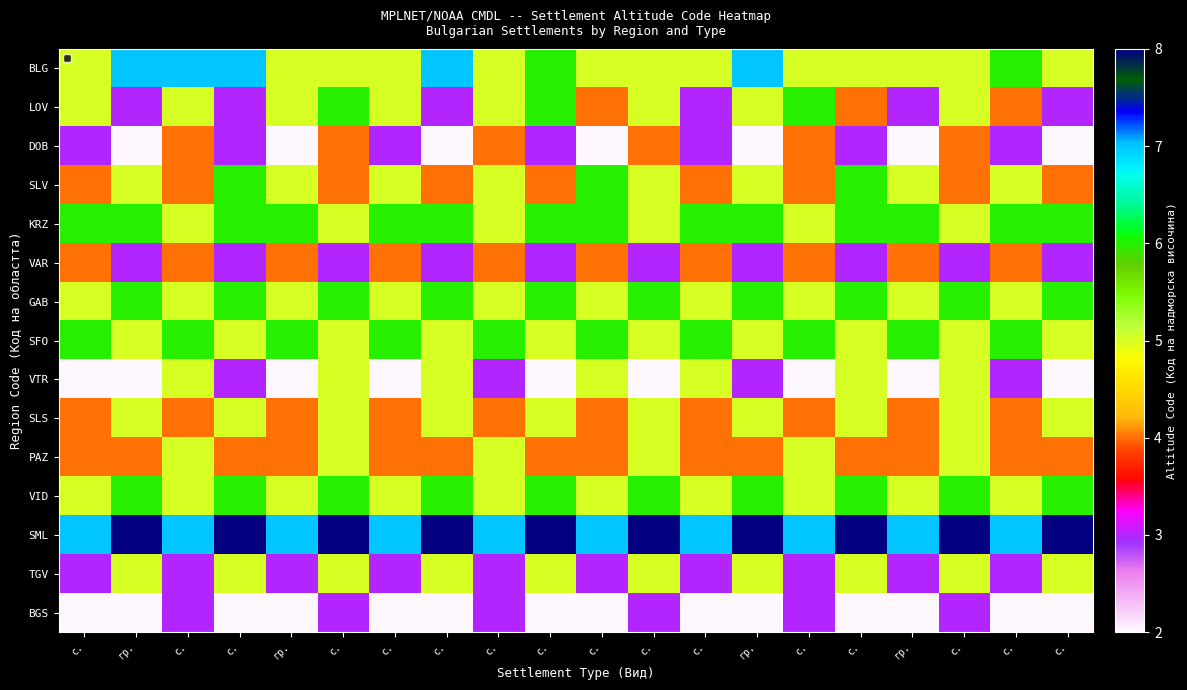

Count the number of data series in this chart.

15